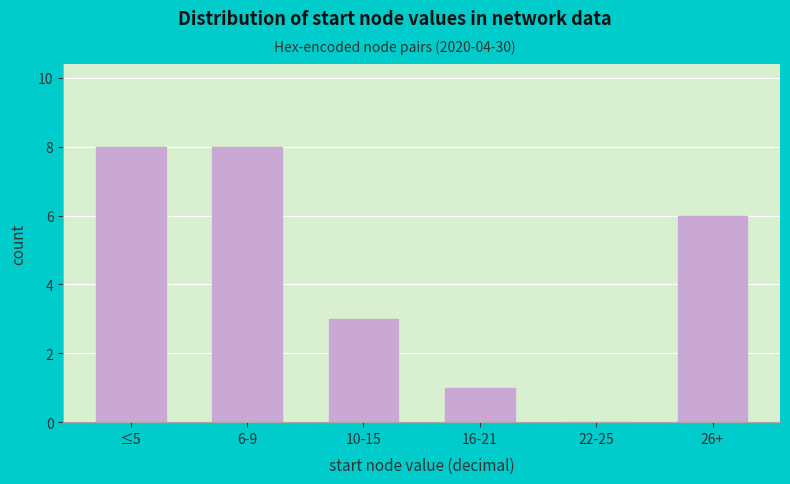

Reading right to left, list all the values displayed in this chart.

26+=6	22-25=0	16-21=1	10-15=3	6-9=8	≤5=8